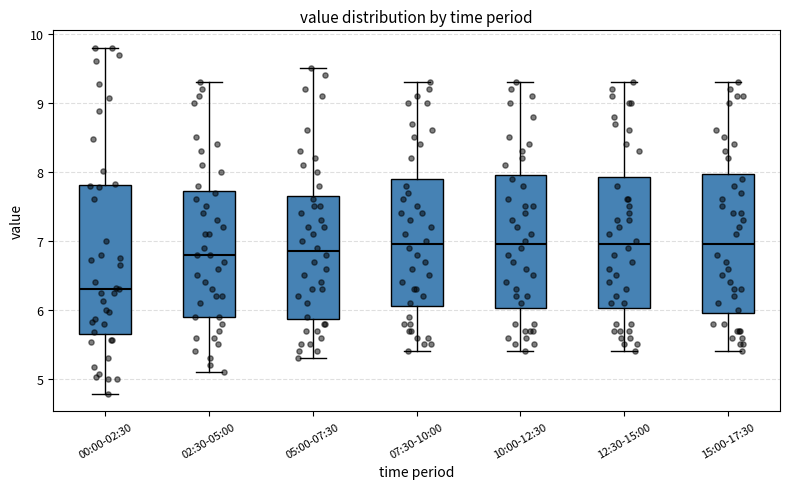

Comparing the boxes themselves (not the whiskers), which one is the tallest?

00:00-02:30